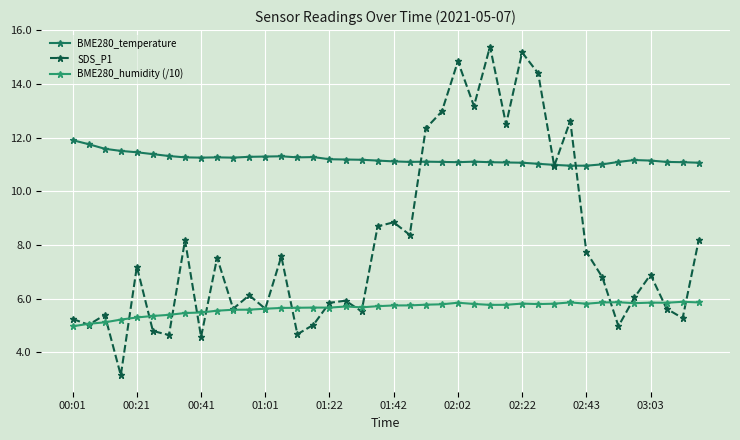

Which series has the widest spread of values?

SDS_P1